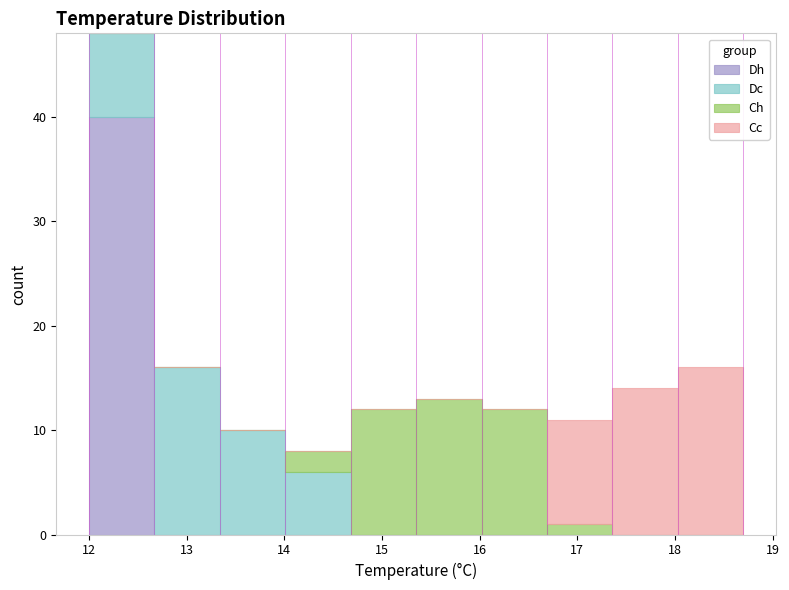

What is the total height of the stacked bar covering 18.03 to 18.70 on the x-axis? Neither the bar edges nor the heights are printed on the chart, so give them approximately, as read against the axes.

16